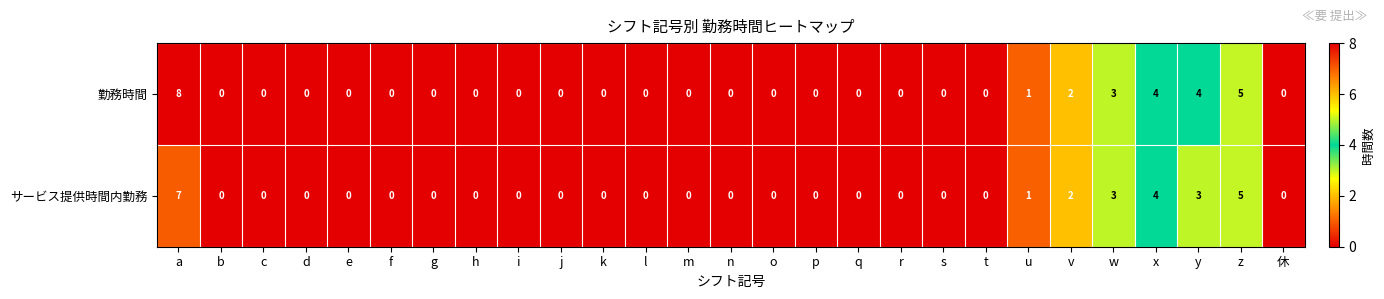

What is the maximum value for サービス提供時間内勤務?

7